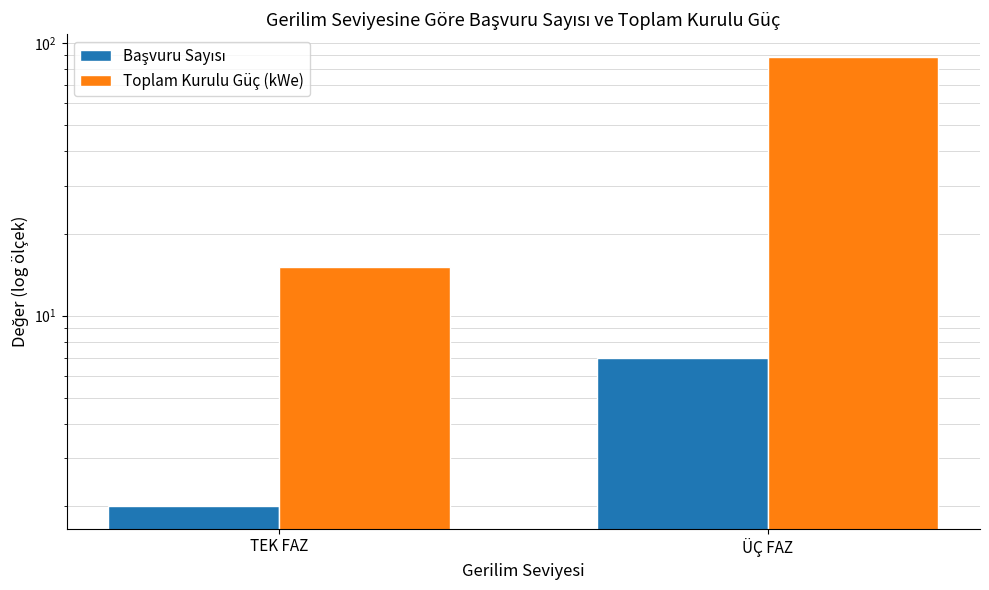

What is the label of the 2nd bar from the right?

TEK FAZ